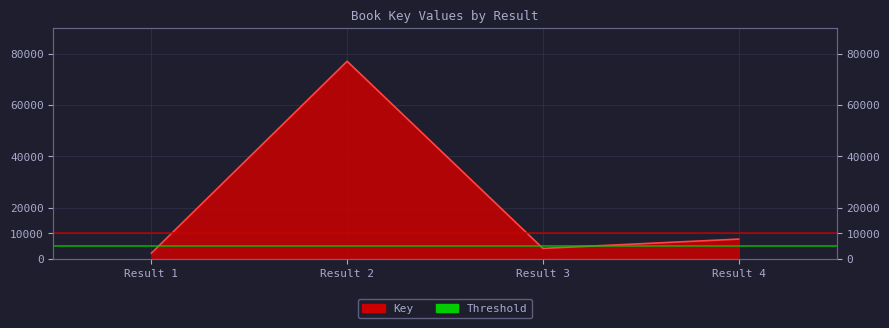

Reading left to right, what are all the values shown in this chart?

2222	76994	4088	7709